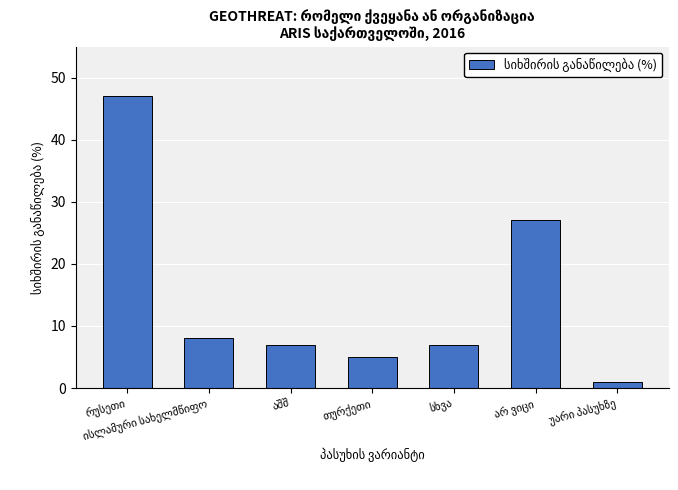

What is the value of the 6th bar from the left?

27